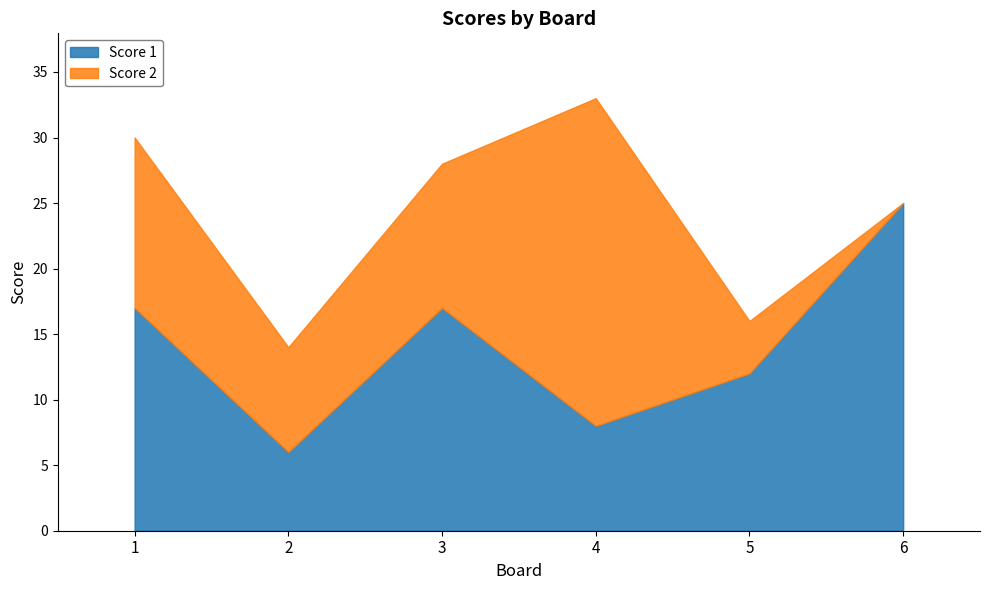

What is the difference between the second highest and second lowest values in the Score 2 series?

9